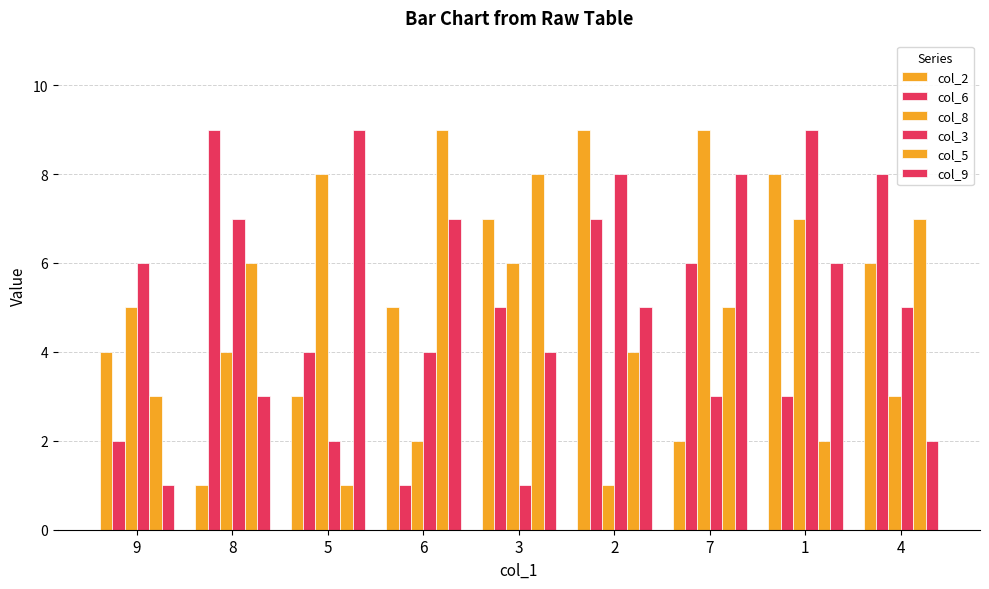

How many categories are shown in the chart?

9